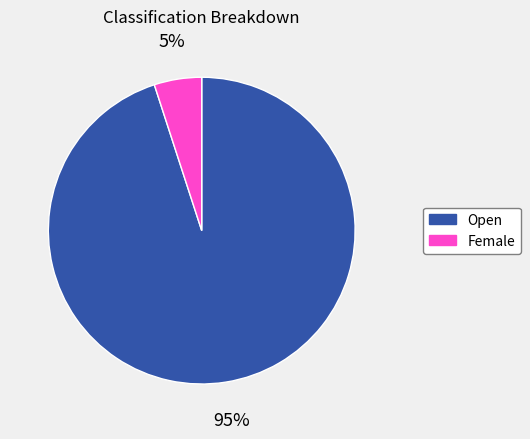

Does Open represent more than half of the total?

Yes